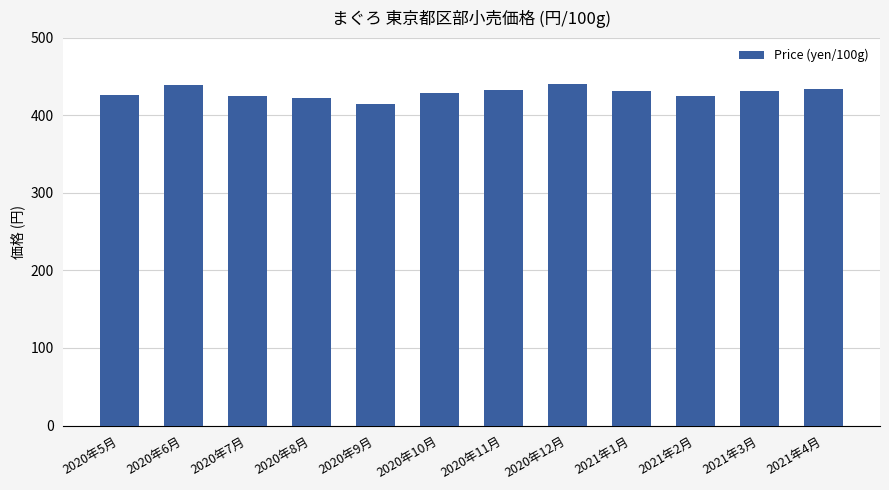

The chart shows a value of 215 at 2020年5月. True or false?

False